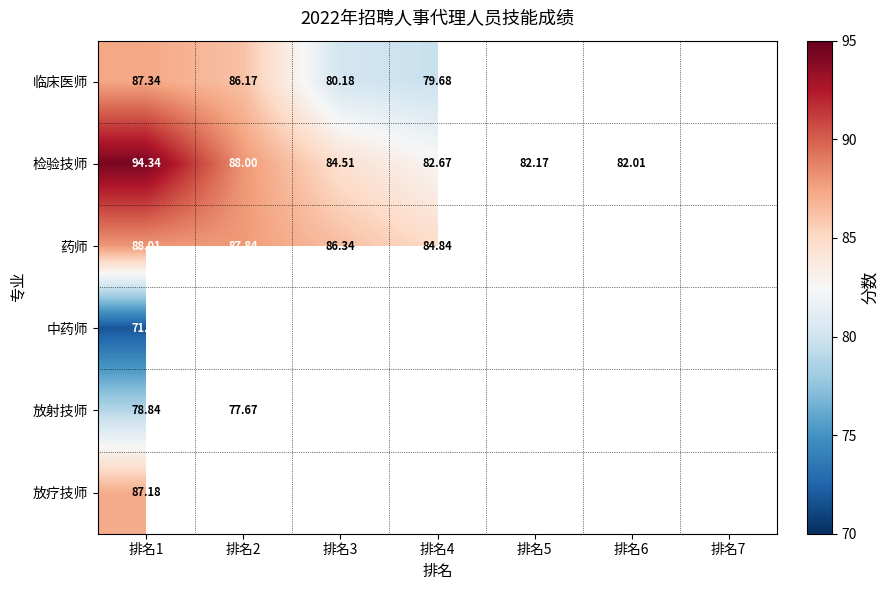

Is the value of 检验技师 at 排名6 greater than the value of 临床医师 at 排名3?

Yes